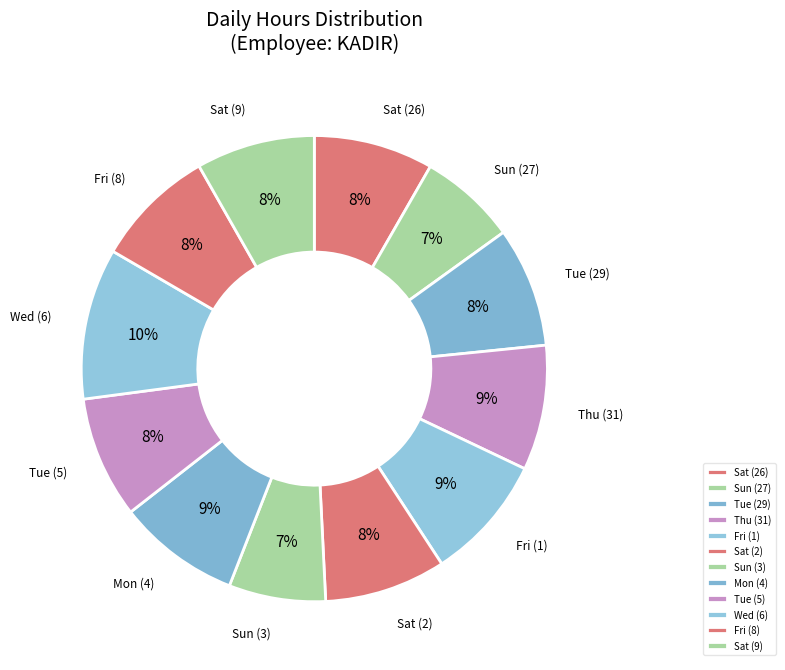

Which slice is the largest?

Wed (6)